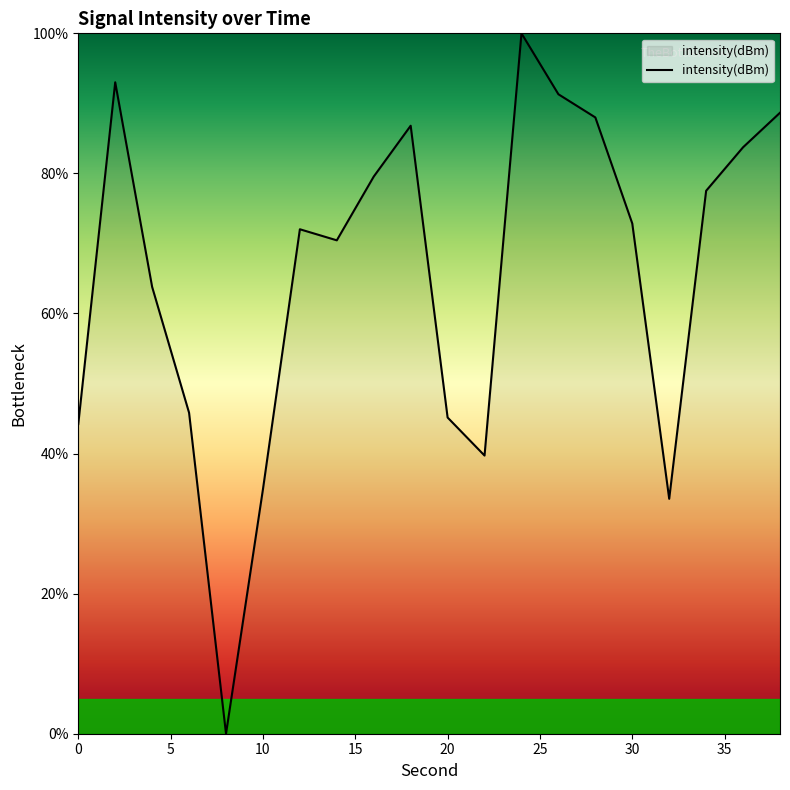

What is the greatest value displayed?

100.0